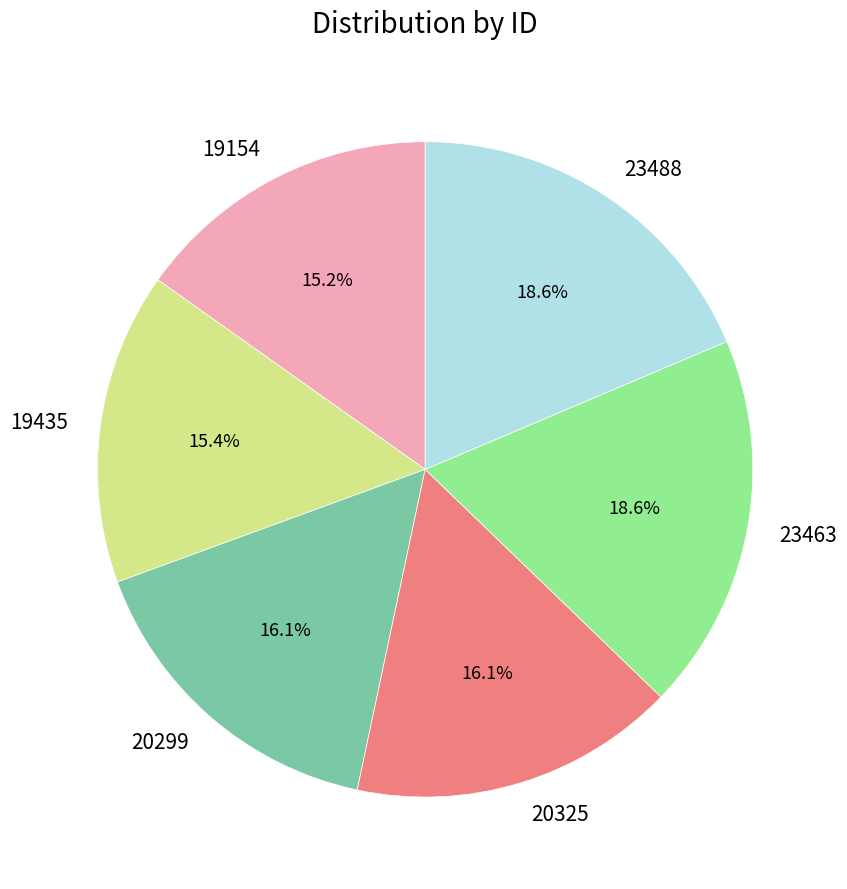

Is there a majority slice in this chart?

No